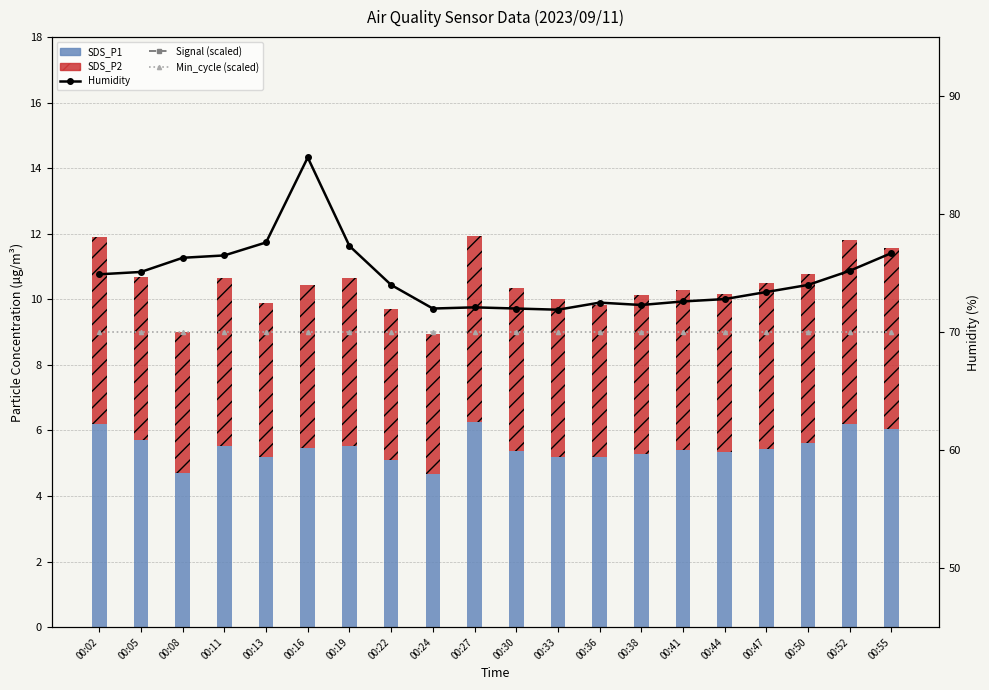

Reading left to right, list all the values displayed in this chart.

SDS_P1: 6.2	5.7	4.7	5.5	5.2	5.5	5.5	5.1	4.7	6.3	5.4	5.2	5.2	5.3	5.4	5.3	5.4	5.6	6.2	6.0
SDS_P2: 5.7	5.0	4.3	5.1	4.7	5.0	5.1	4.6	4.3	5.7	5.0	4.8	4.6	4.9	4.9	4.8	5.1	5.1	5.6	5.5
Humidity: 74.9	75.1	76.3	76.5	77.6	84.8	77.3	74.0	72.0	72.1	72.0	71.9	72.5	72.3	72.6	72.8	73.4	74.0	75.2	76.7
Signal (scaled): 24.0	40.0	24.0	32.0	40.0	32.0	40.0	40.0	32.0	32.0	32.0	40.0	32.0	32.0	32.0	40.0	32.0	32.0	32.0	40.0
Min_cycle (scaled): 70.0	70.0	70.0	70.0	70.0	70.0	70.0	70.0	70.0	70.0	70.0	70.0	70.0	70.0	70.0	70.0	70.0	70.0	70.0	70.0